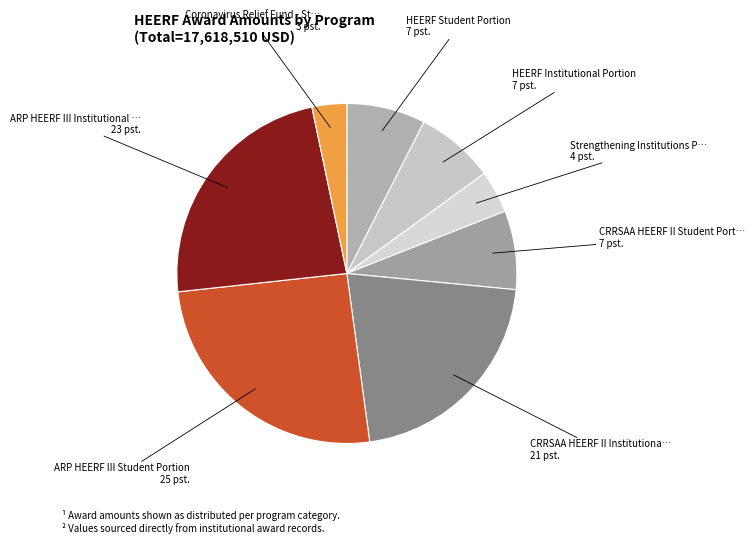

Rank the categories by value from lowest to highest.

Coronavirus Relief Fund - State of Michigan, Strengthening Institutions Program (SIP), HEERF Institutional Portion, HEERF Student Portion, CRRSAA HEERF II Student Portion, CRRSAA HEERF II Institutional Portion, ARP HEERF III Institutional Portion, ARP HEERF III Student Portion